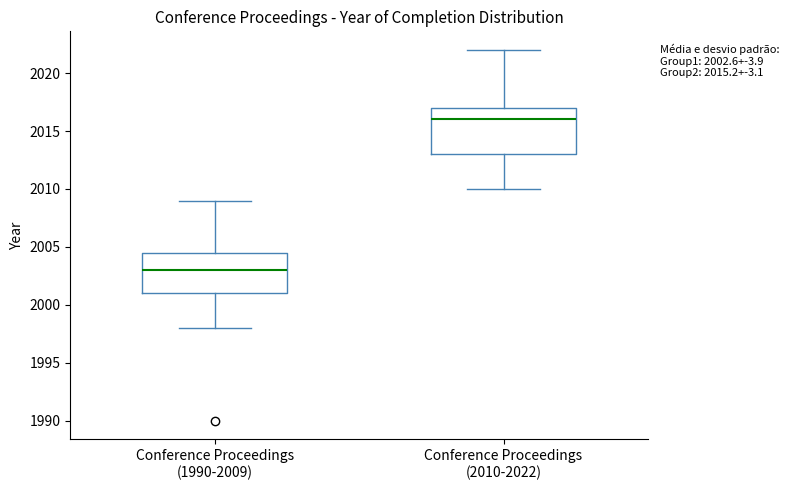

Which box's median line is the highest?

Conference Proceedings (2010-2022)